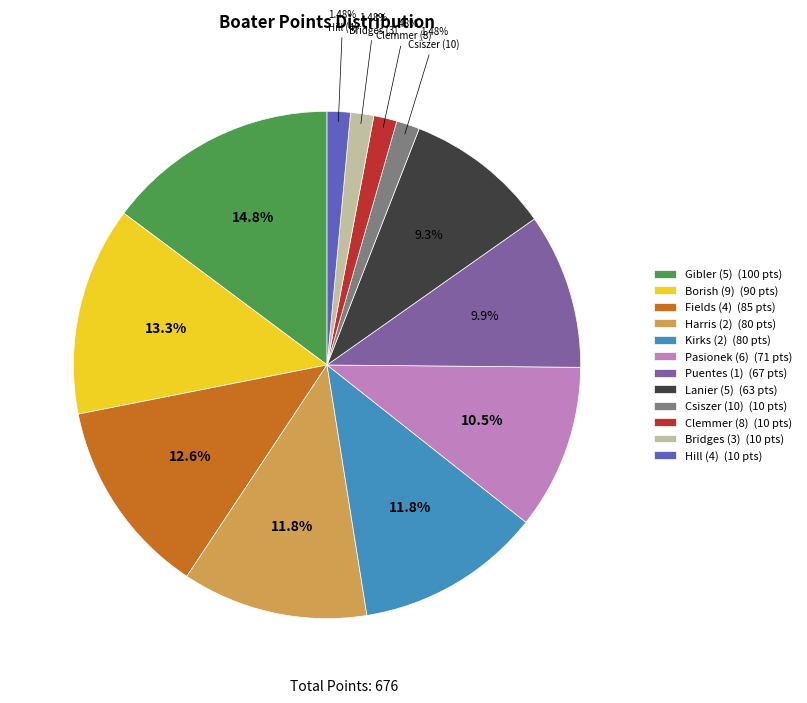

To the nearest percent, what is the average slice percentage?

8%